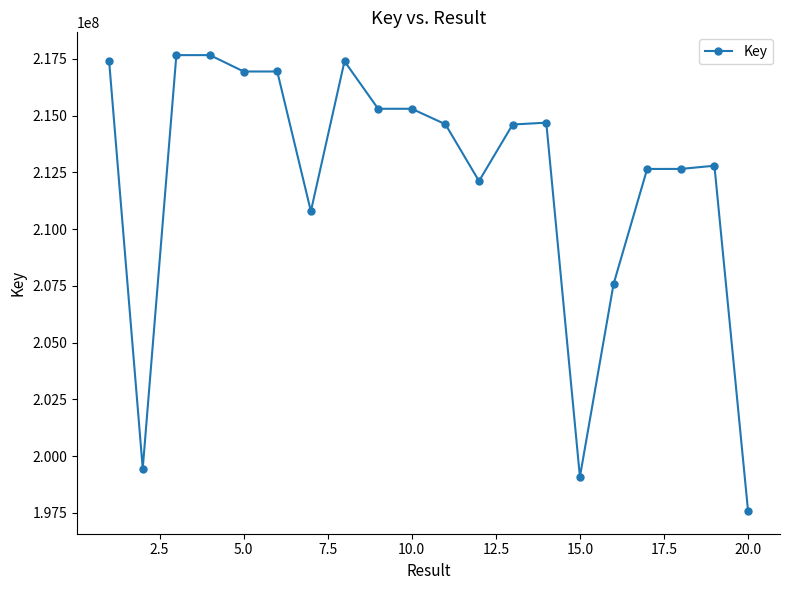

True or false: the data has more than 1 interior local peaks.

True